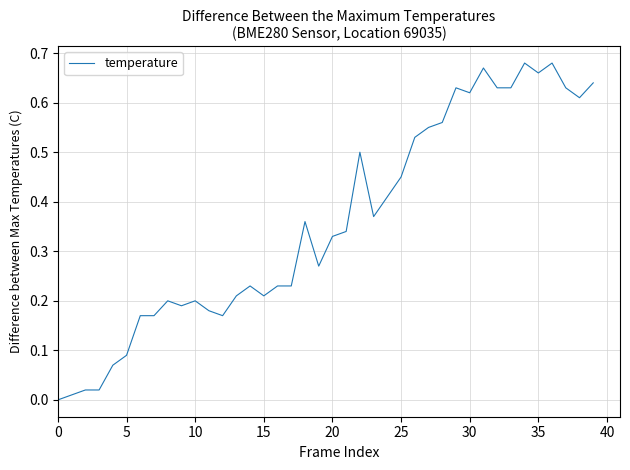

The chart shows a value of 0.0 at 5. True or false?

False